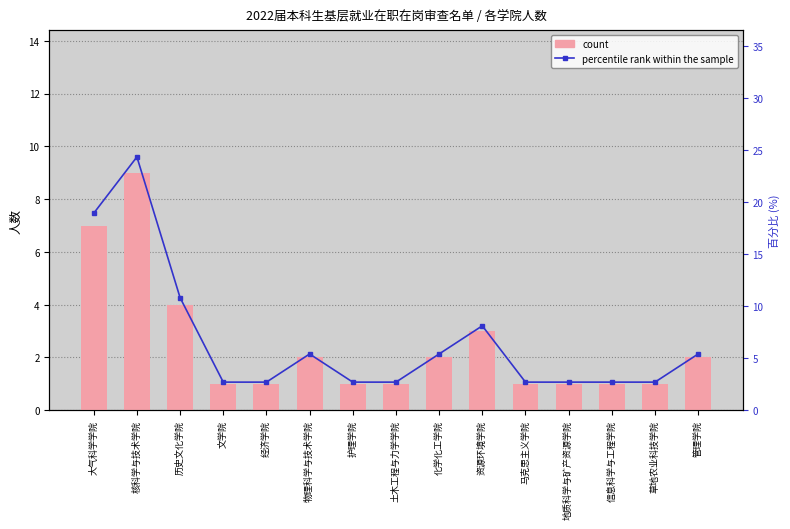

Reading left to right, transcribe all the data shown in this chart.

count: 大气科学学院=7.0	核科学与技术学院=9.0	历史文化学院=4.0	文学院=1.0	经济学院=1.0	物理科学与技术学院=2.0	护理学院=1.0	土木工程与力学学院=1.0	化学化工学院=2.0	资源环境学院=3.0	马克思主义学院=1.0	地质科学与矿产资源学院=1.0	信息科学与工程学院=1.0	草地农业科技学院=1.0	管理学院=2.0
percentile rank within the sample: 大气科学学院=18.9	核科学与技术学院=24.3	历史文化学院=10.8	文学院=2.7	经济学院=2.7	物理科学与技术学院=5.4	护理学院=2.7	土木工程与力学学院=2.7	化学化工学院=5.4	资源环境学院=8.1	马克思主义学院=2.7	地质科学与矿产资源学院=2.7	信息科学与工程学院=2.7	草地农业科技学院=2.7	管理学院=5.4